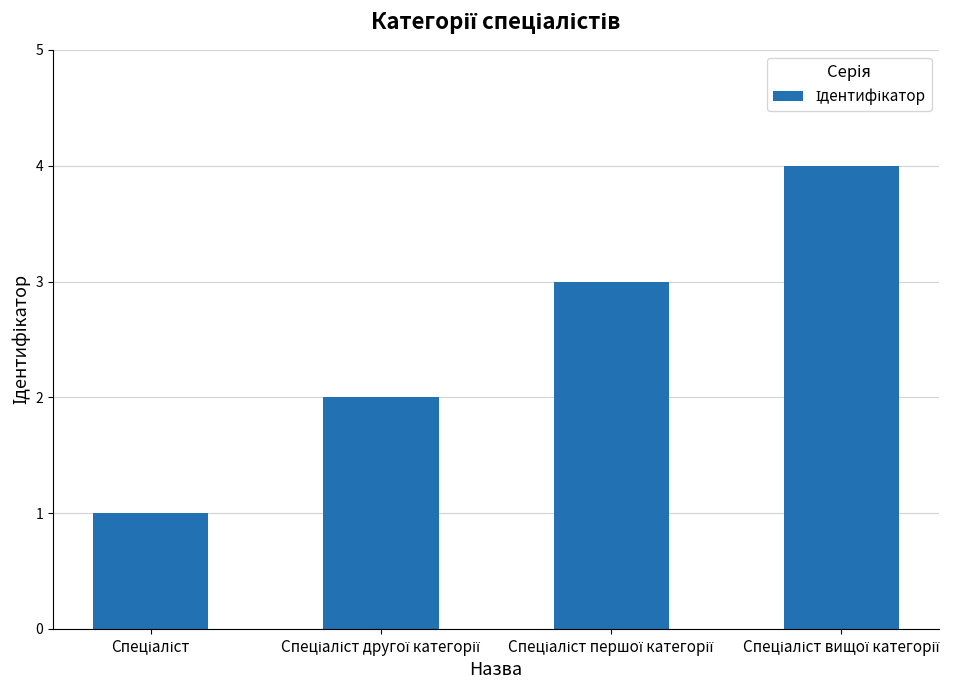

What is the difference between the maximum and minimum values?

3